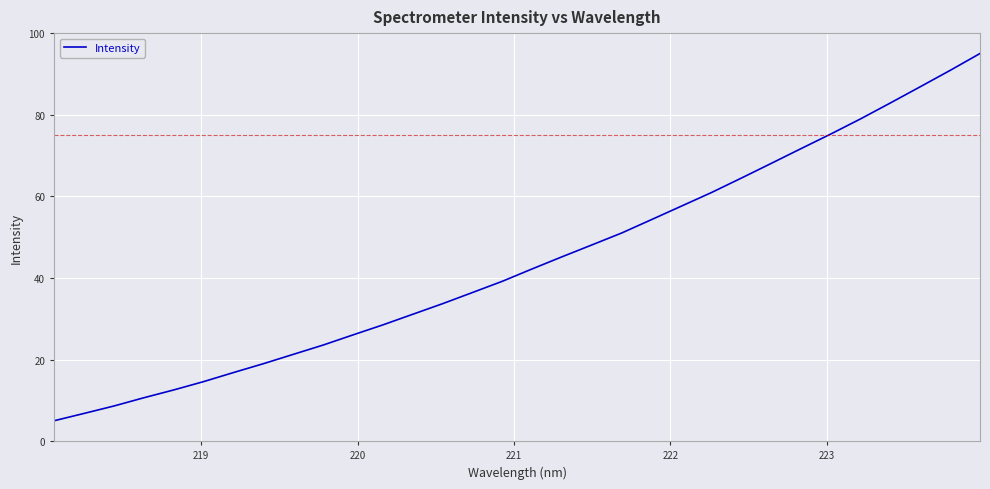

What is the minimum value shown in the chart?

5.0